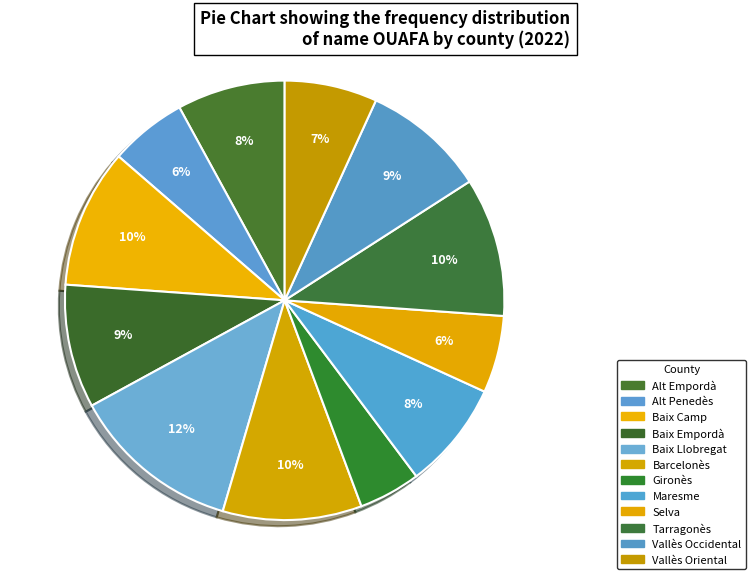

The Alt Empordà slice represents 8% of the pie. True or false?

True